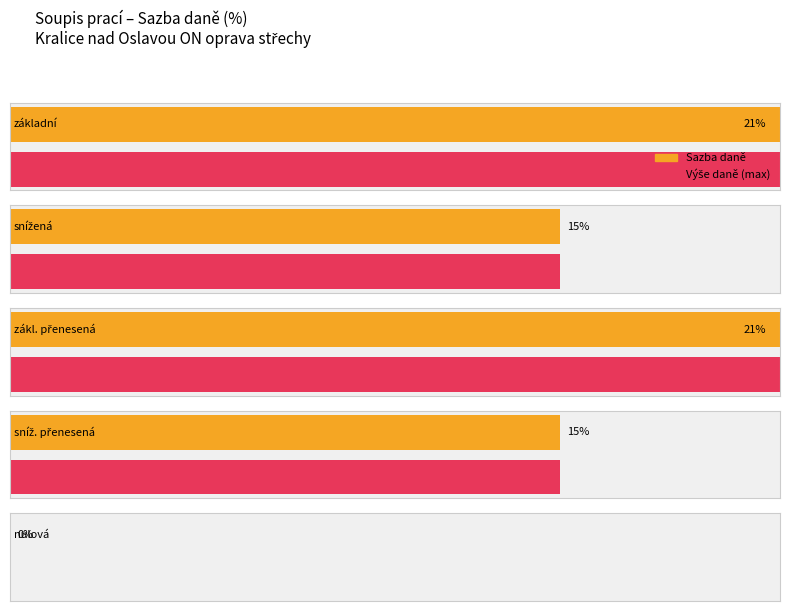

At how many categories does at least one series exceed 0?

4